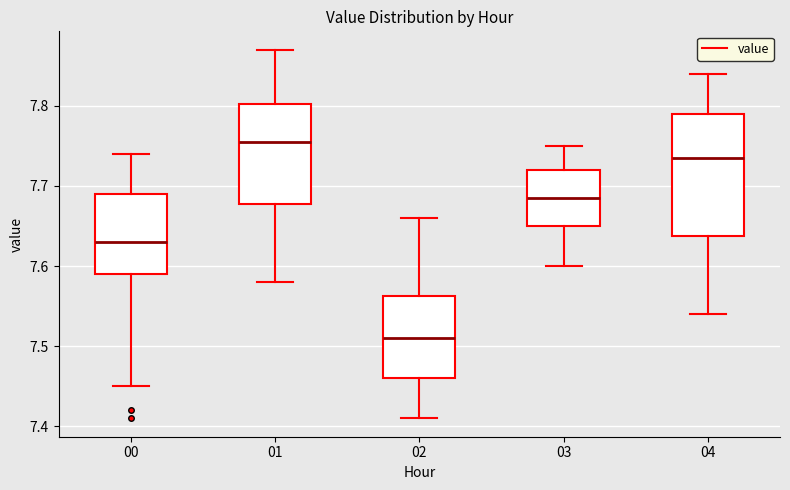

Which box is the tallest, from its lower edge to its upper edge?

04